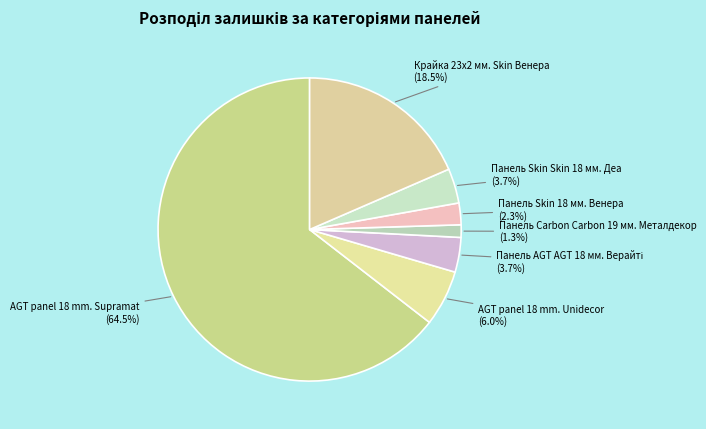

True or false: AGT panel 18 mm. Supramat accounts for 54% of the total.

False